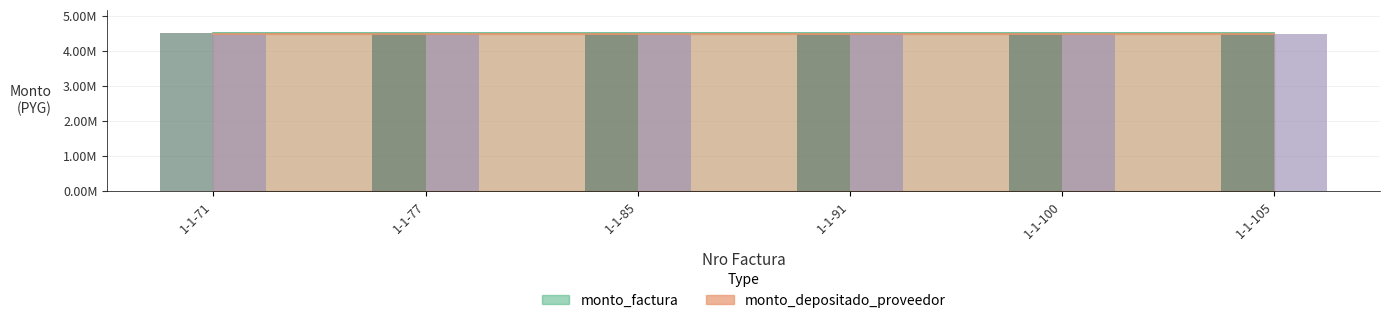

Reading left to right, extract all data points from this chart.

monto_factura: 1-1-71=4500000	1-1-77=4500000	1-1-85=4500000	1-1-91=4500000	1-1-100=4500000	1-1-105=4500000
monto_depositado_proveedor: 1-1-71=4483636	1-1-77=4483636	1-1-85=4483636	1-1-91=4483636	1-1-100=4483636	1-1-105=4483636